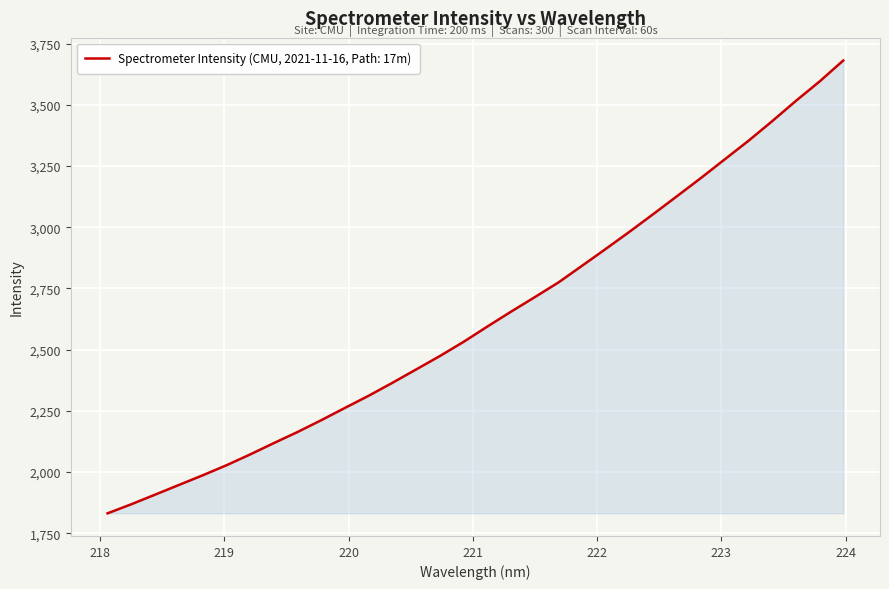

True or false: there are more than 2 points higher than both neighbors.

False